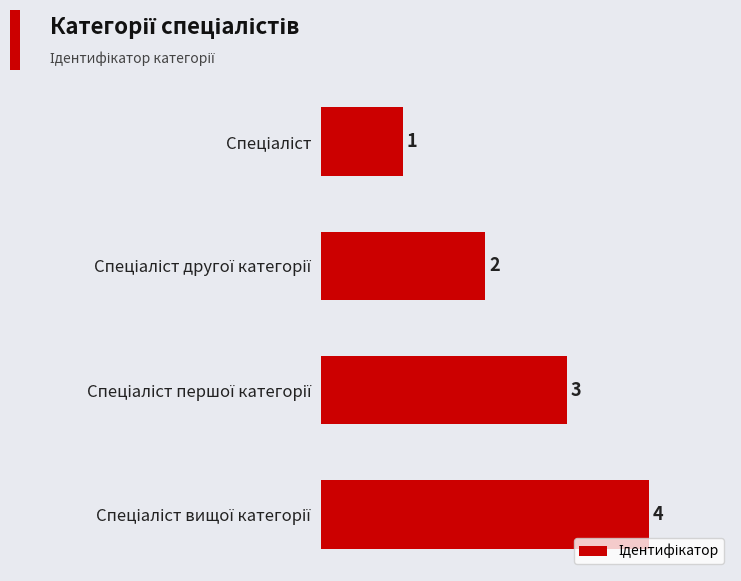

Are the bars horizontal?

Yes